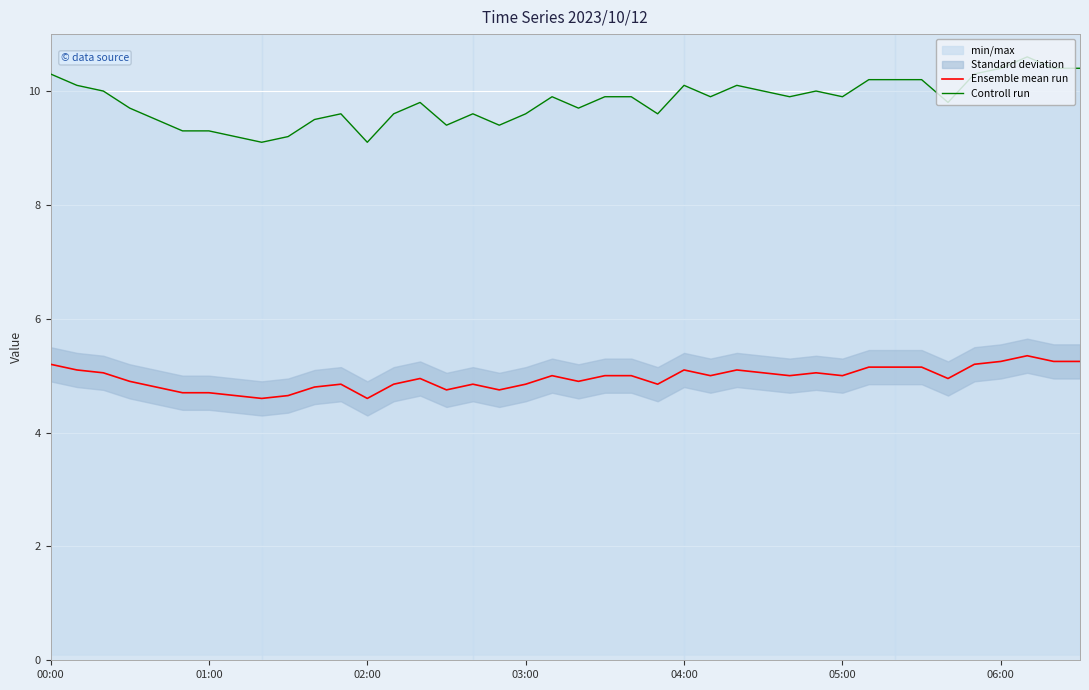

Read the Controll run value at 10.

9.5